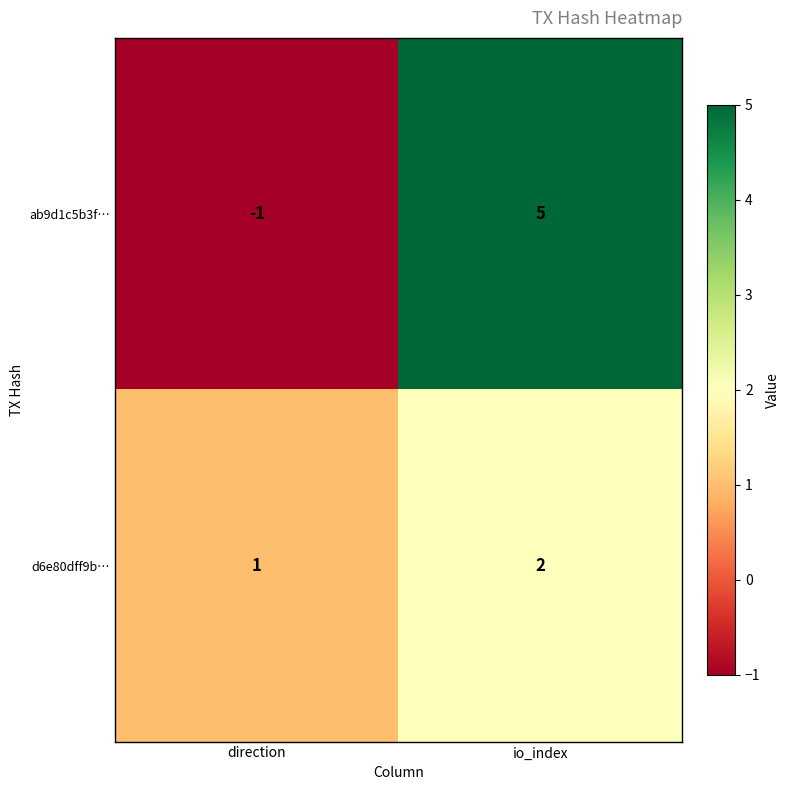

At which category is the sum across all series the highest?

io_index